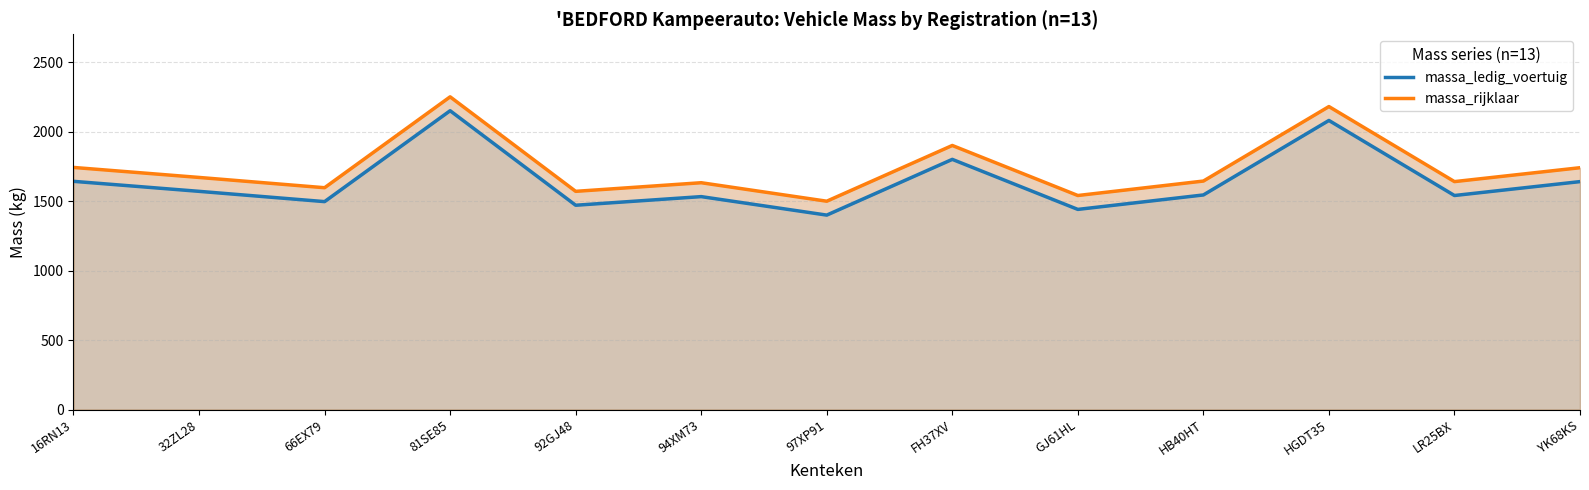

Reading left to right, what are all the values shown in this chart?

massa_ledig_voertuig: 1642	1570	1496	2150	1470	1532	1399	1800	1440	1544	2080	1540	1640
massa_rijklaar: 1742	1670	1596	2250	1570	1632	1499	1900	1540	1644	2180	1640	1740